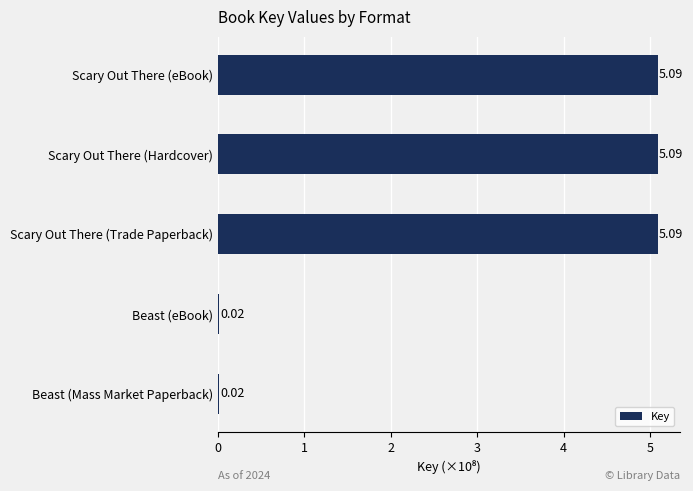

Between Beast (Mass Market Paperback) and Scary Out There (Trade Paperback), which is larger?

Scary Out There (Trade Paperback)